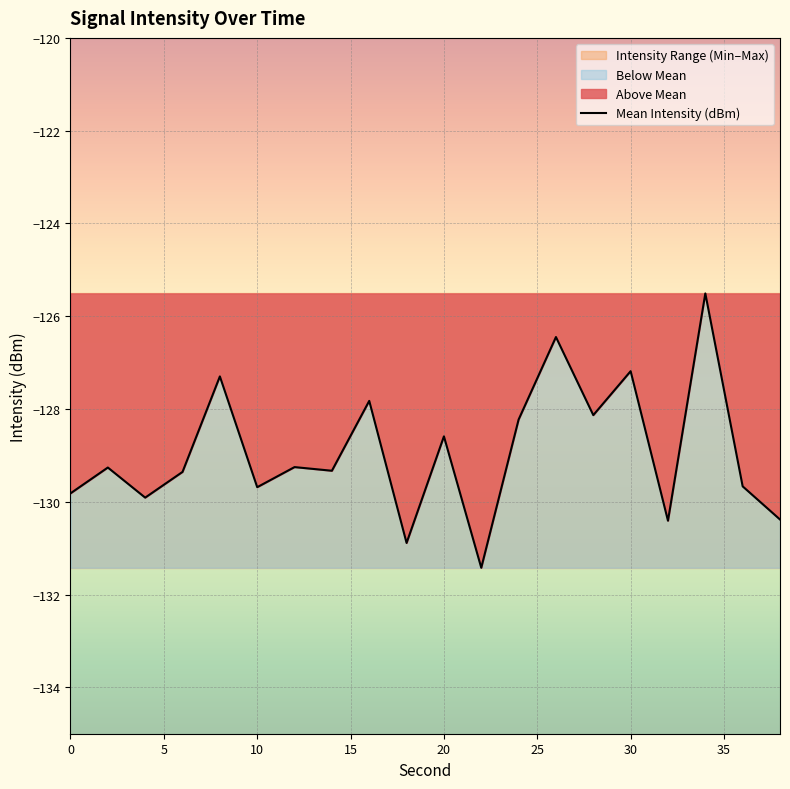

What is the lowest value of the Mean Intensity (dBm) series?

-131.4